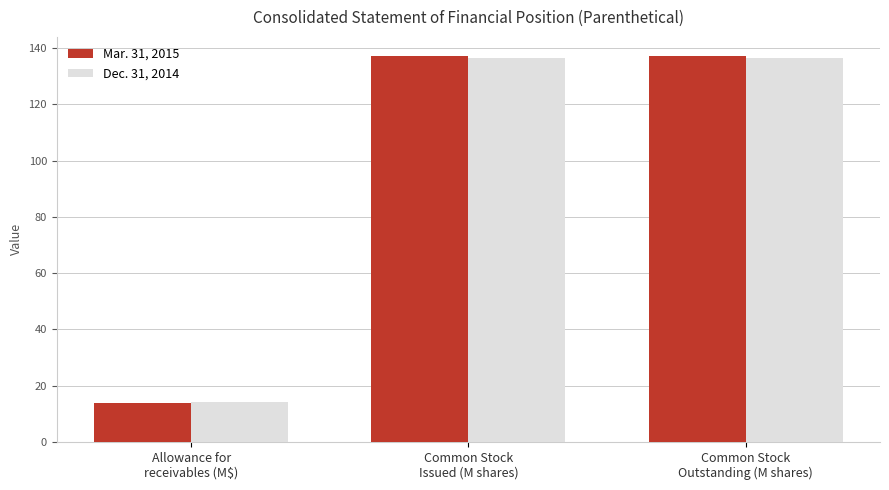

Rank the series by their maximum value, from lowest to highest.

Dec. 31, 2014, Mar. 31, 2015